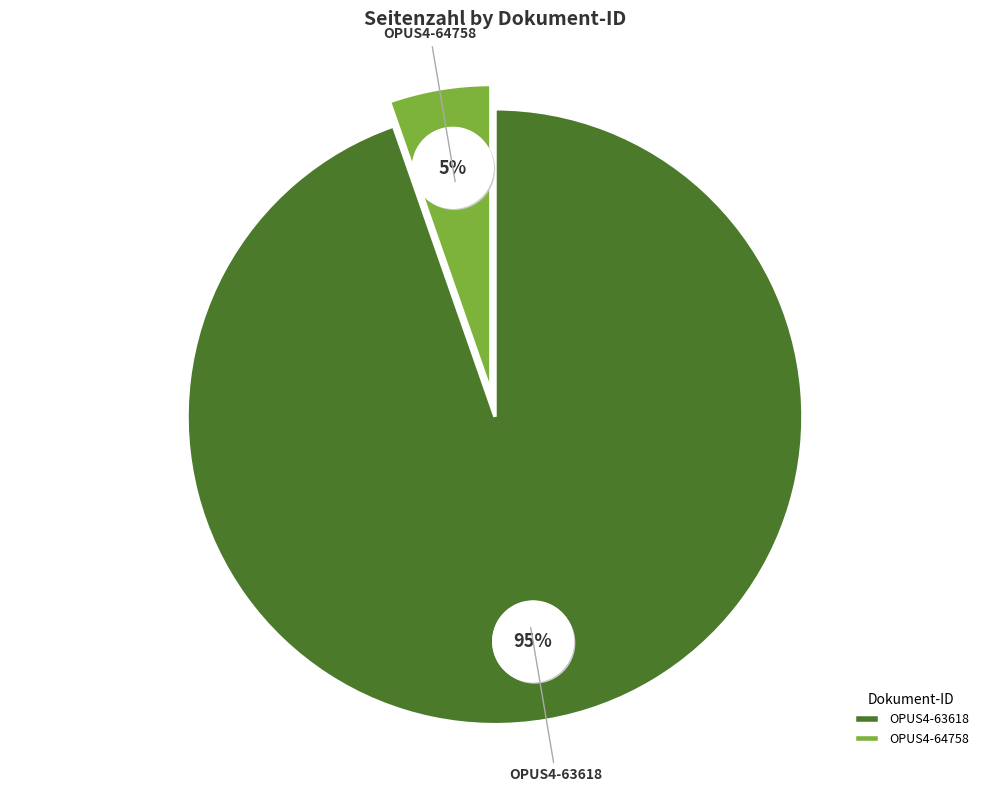

What is the ratio of the value at OPUS4-64758 to the value at OPUS4-63618?

0.1